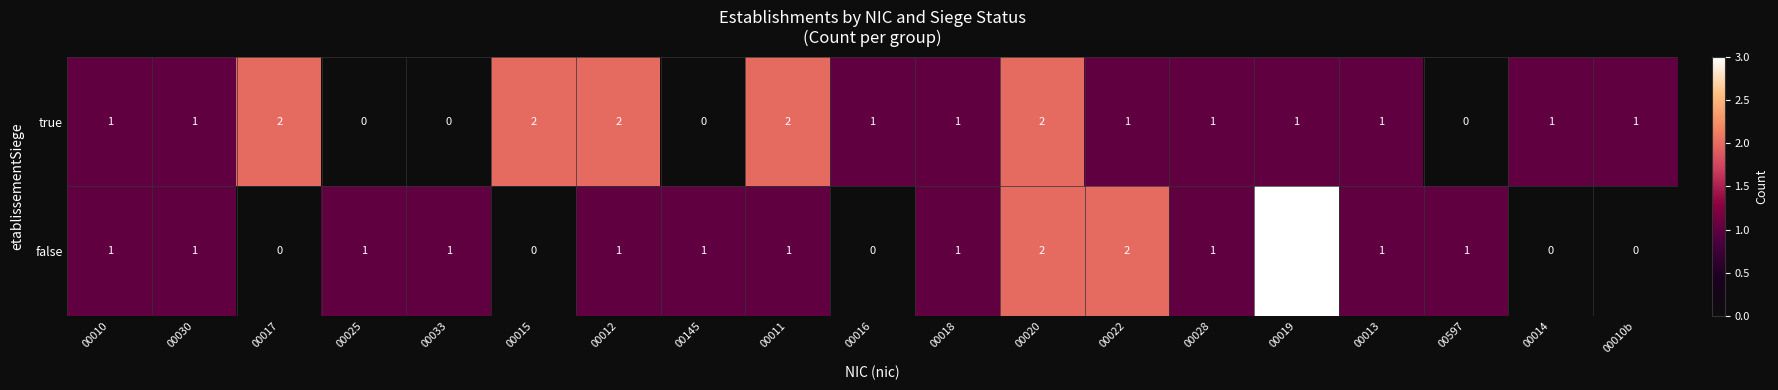

Which series has the largest total across all categories?

true